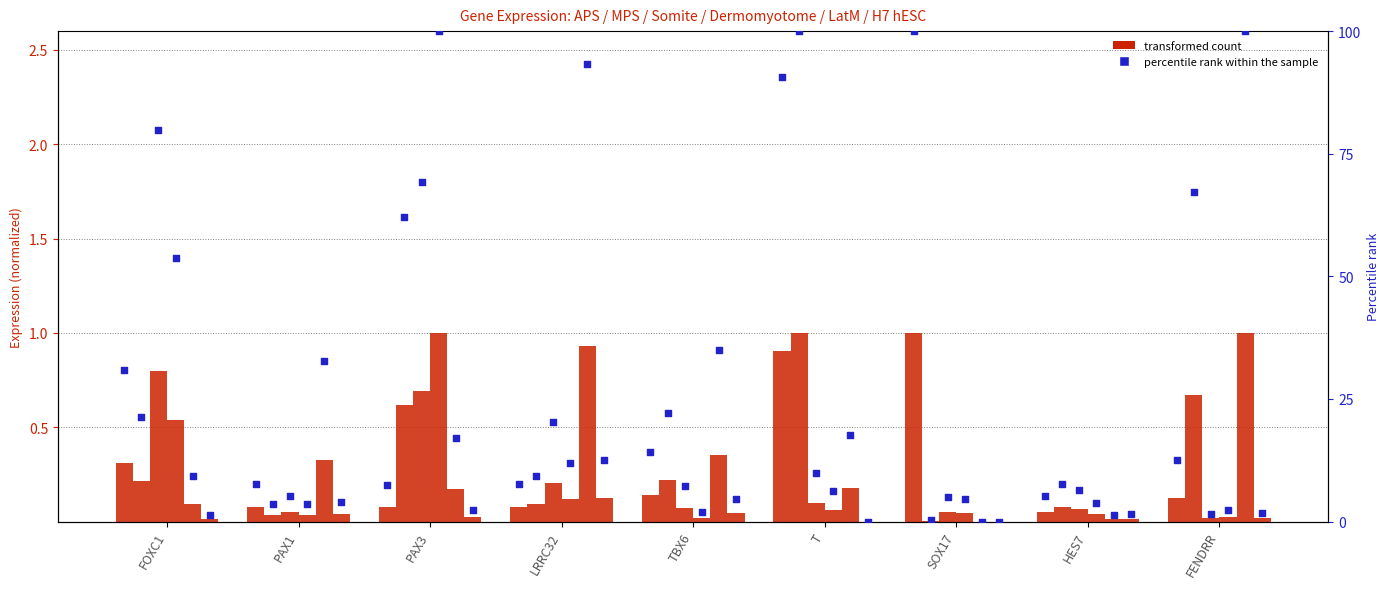

Is the value of APS at LRRC32 greater than the value of MPS at HES7?

No